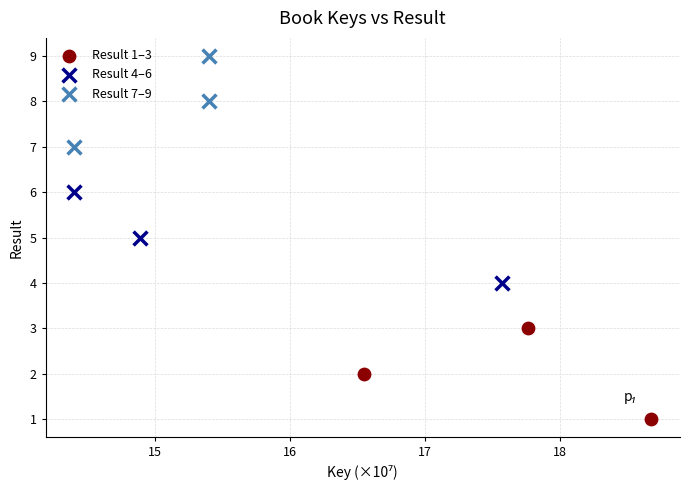

Which series contains the lowest Y value?

Result 1–3